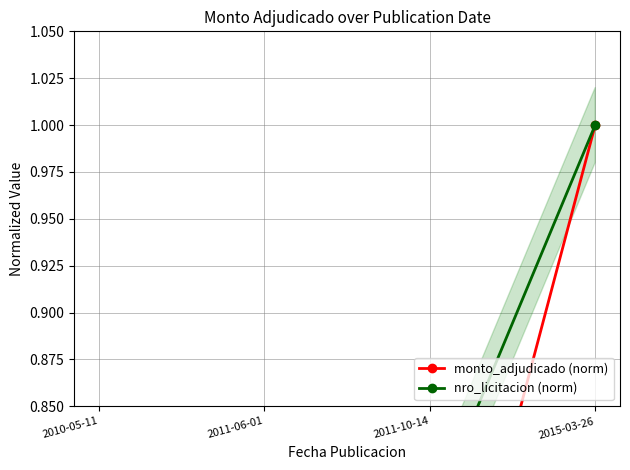

What is the highest value of the nro_licitacion (norm) series?

1.0